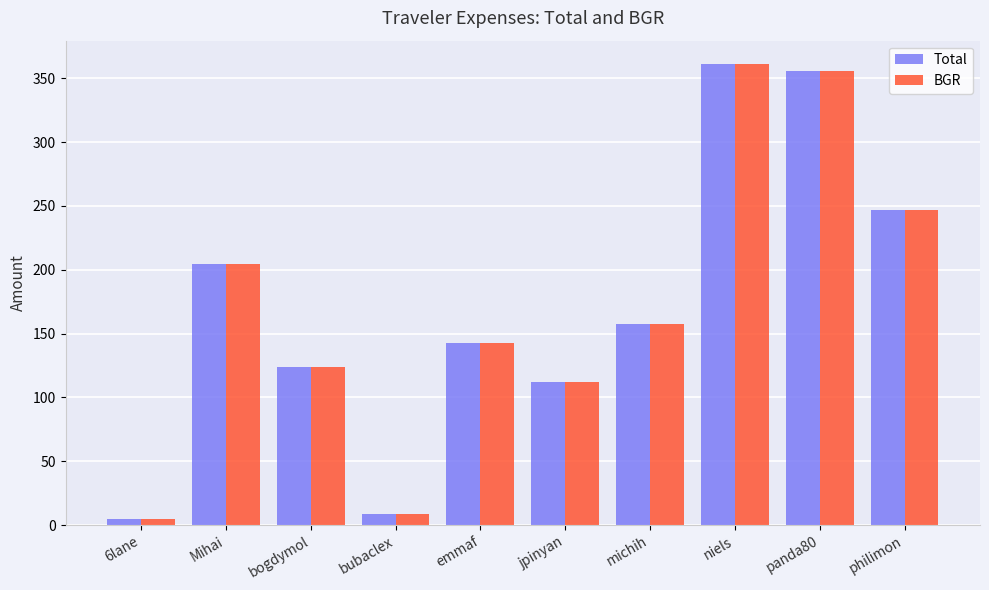

What is the label of the 6th bar from the left?

jpinyan